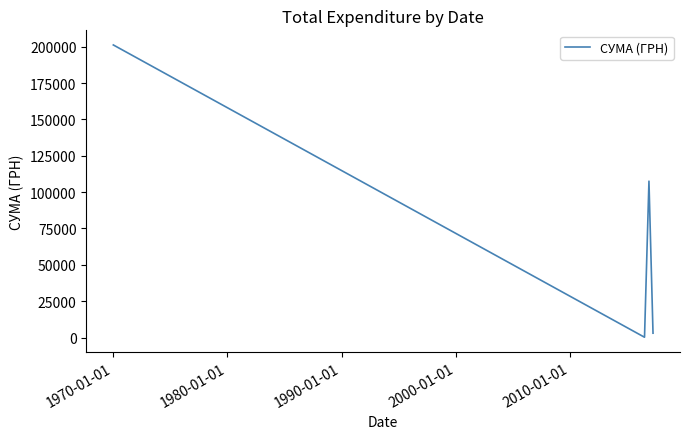

Is this an area chart (filled region under the line)?

No